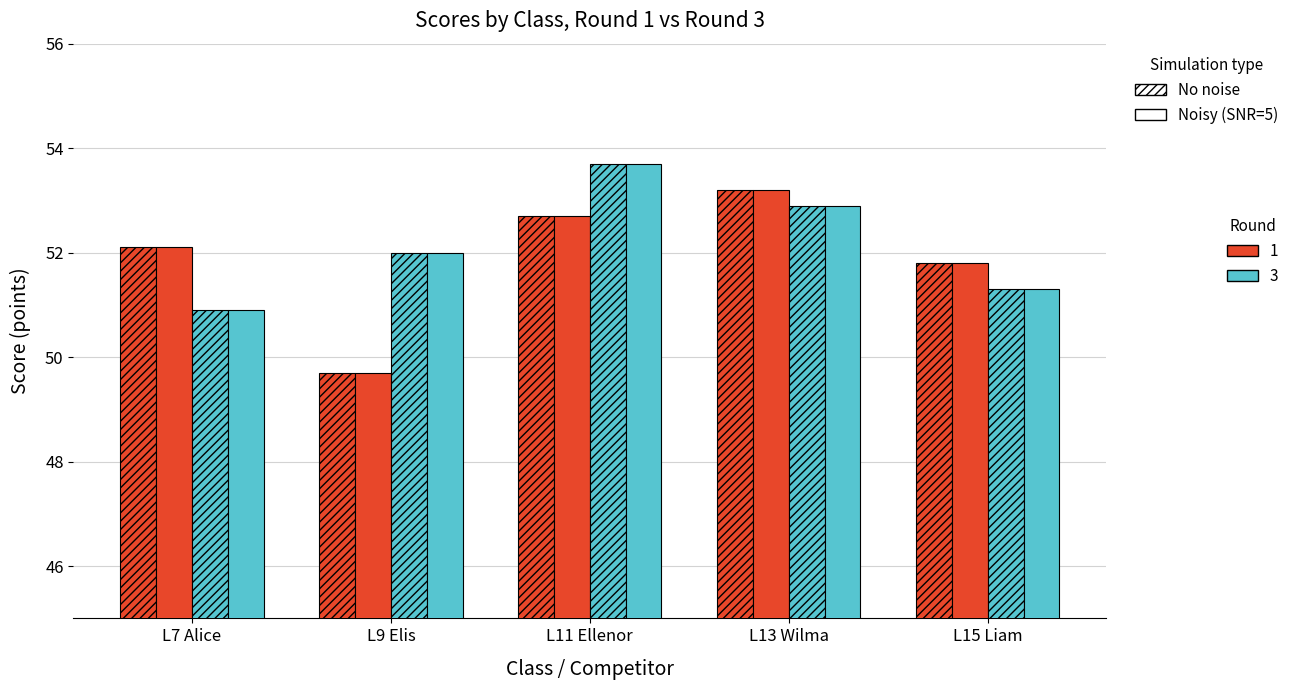

How many categories are shown in the chart?

5